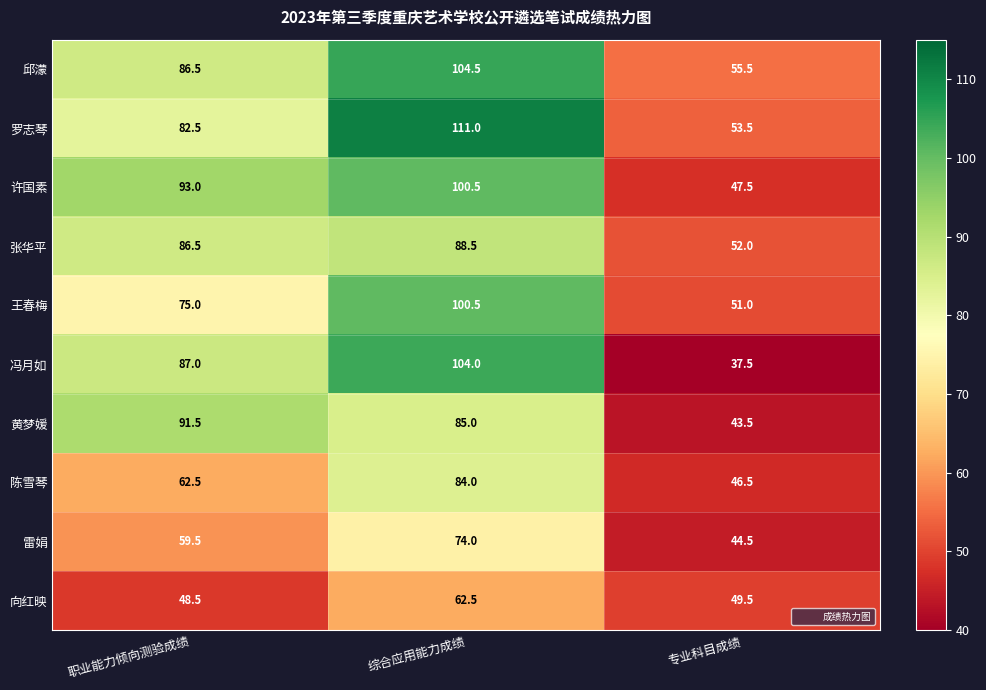

What is the minimum value shown in the chart?

37.5